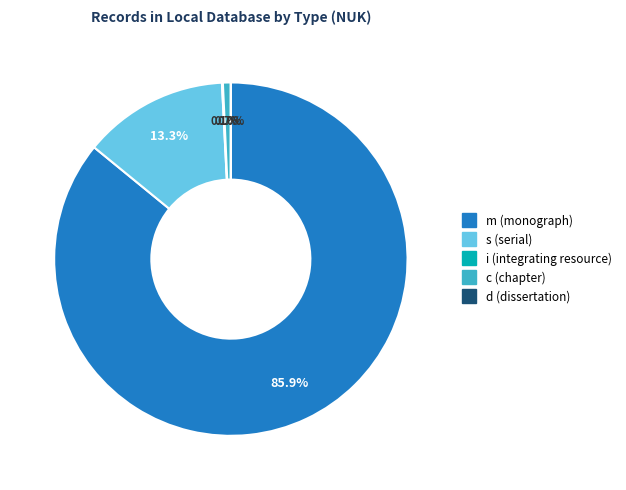

Does any single category account for the majority?

Yes